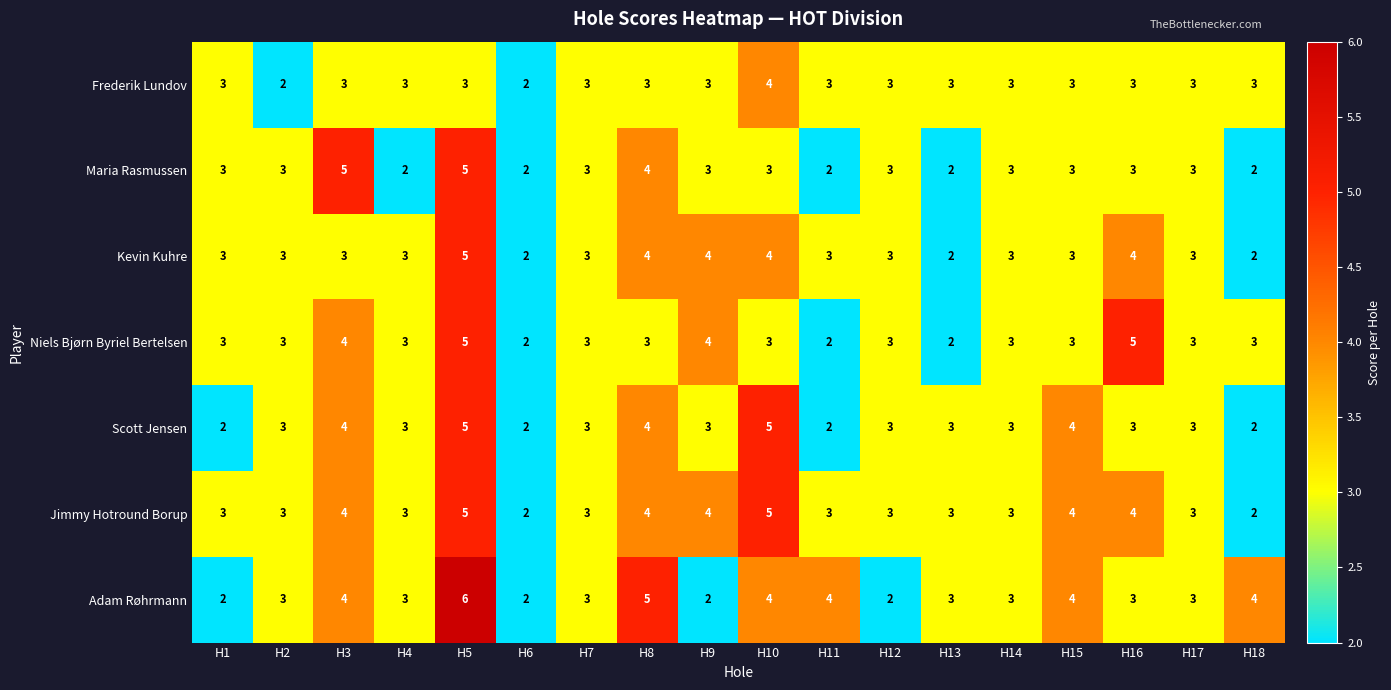

What is the spread (max minus min) of values at H10?

2